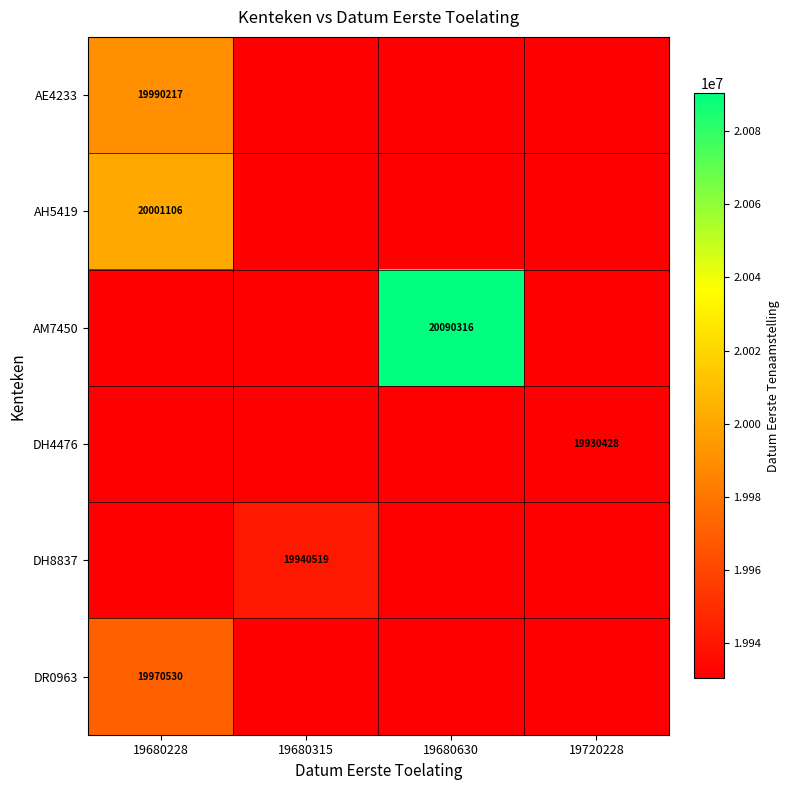

True or false: AE4233 has a value of 19990217 at 19680228.

True